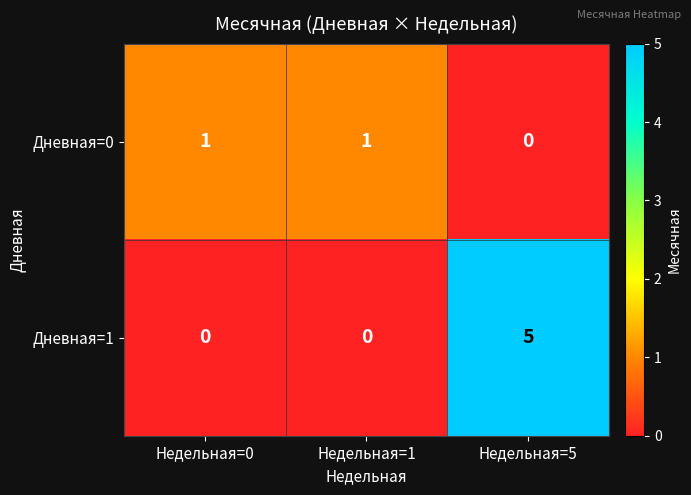

Between Недельная=0 and Недельная=5, which series saw the biggest shift?

Дневная=1